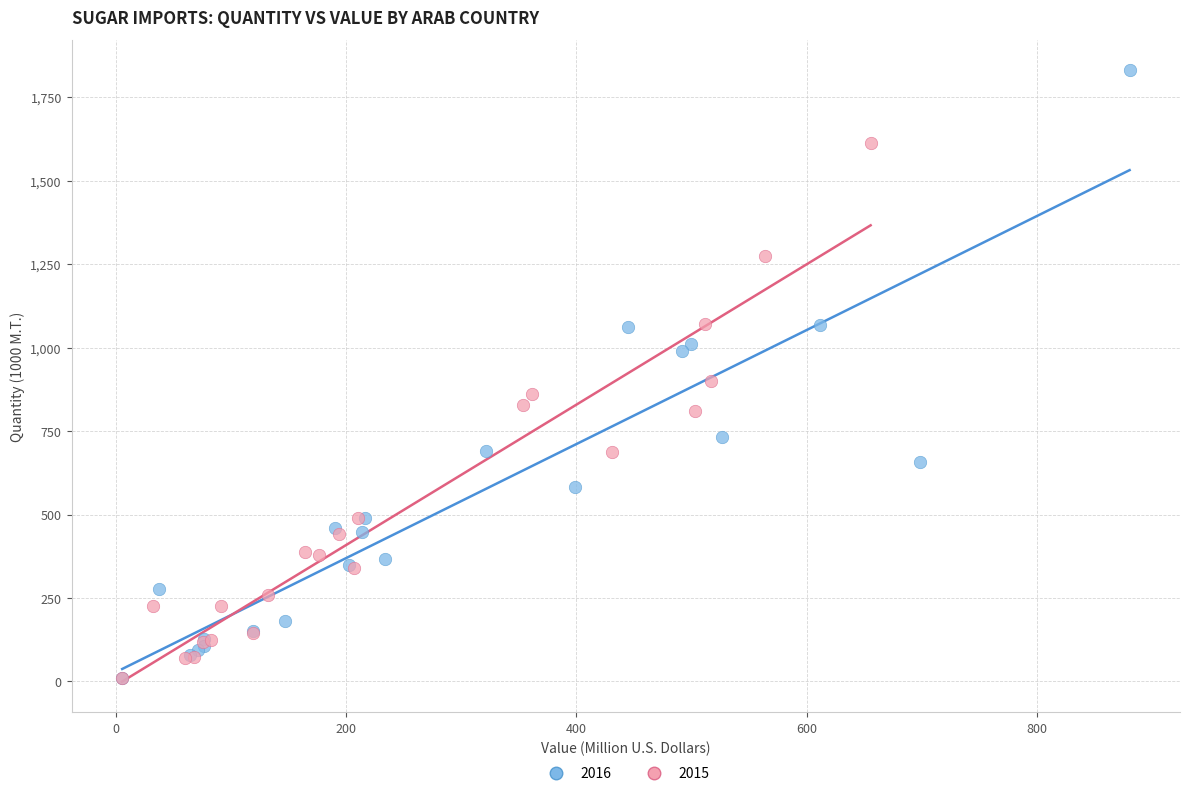

Which series has the largest Y range (max minus min)?

2016